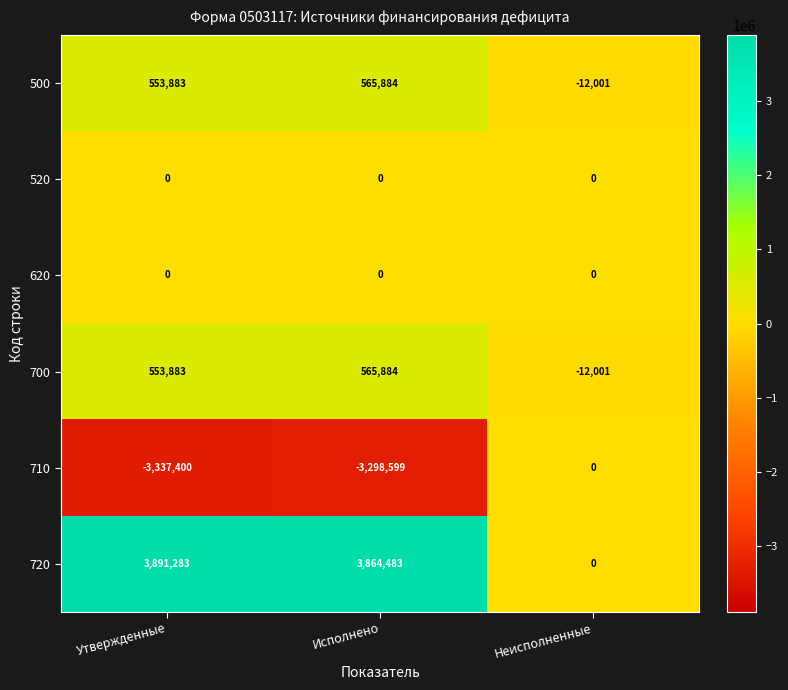

Between Утвержденные and Исполнено, which series saw the biggest shift?

710